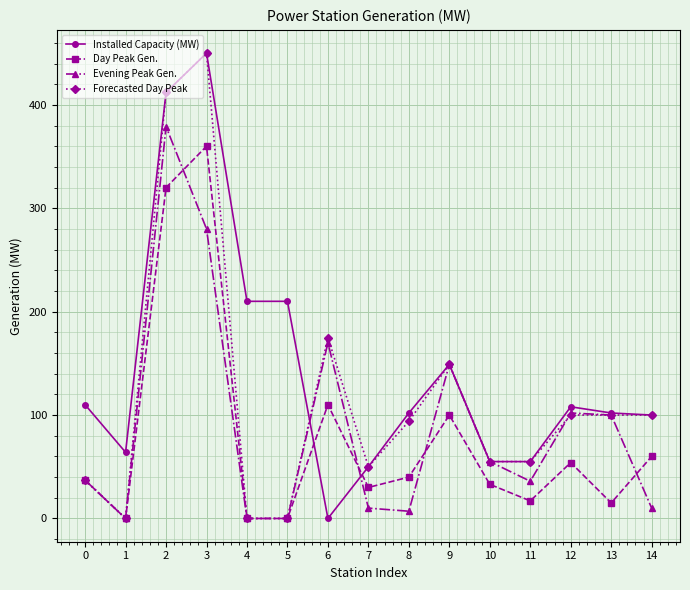

How many values in the Installed Capacity (MW) series are below 102?

6